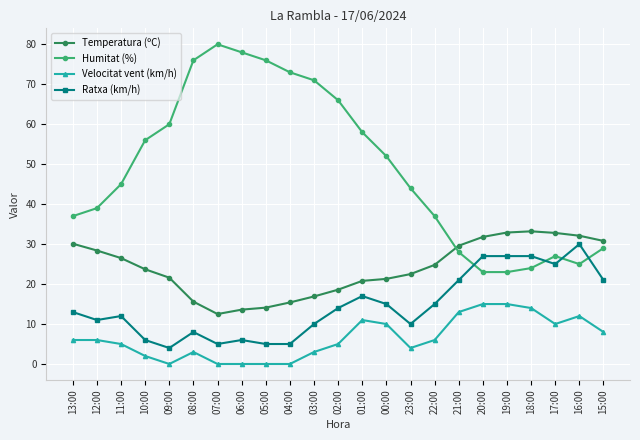

Which category has the highest value in the Ratxa (km/h) series?

16:00